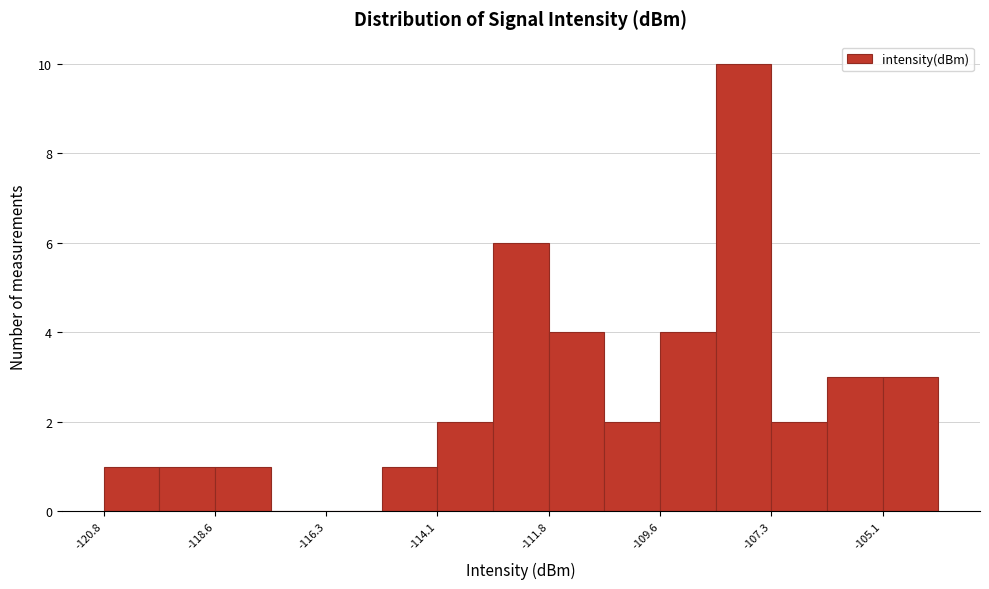

Read against the x-axis, roughly where is the centre of the tallest bar?

-108.0